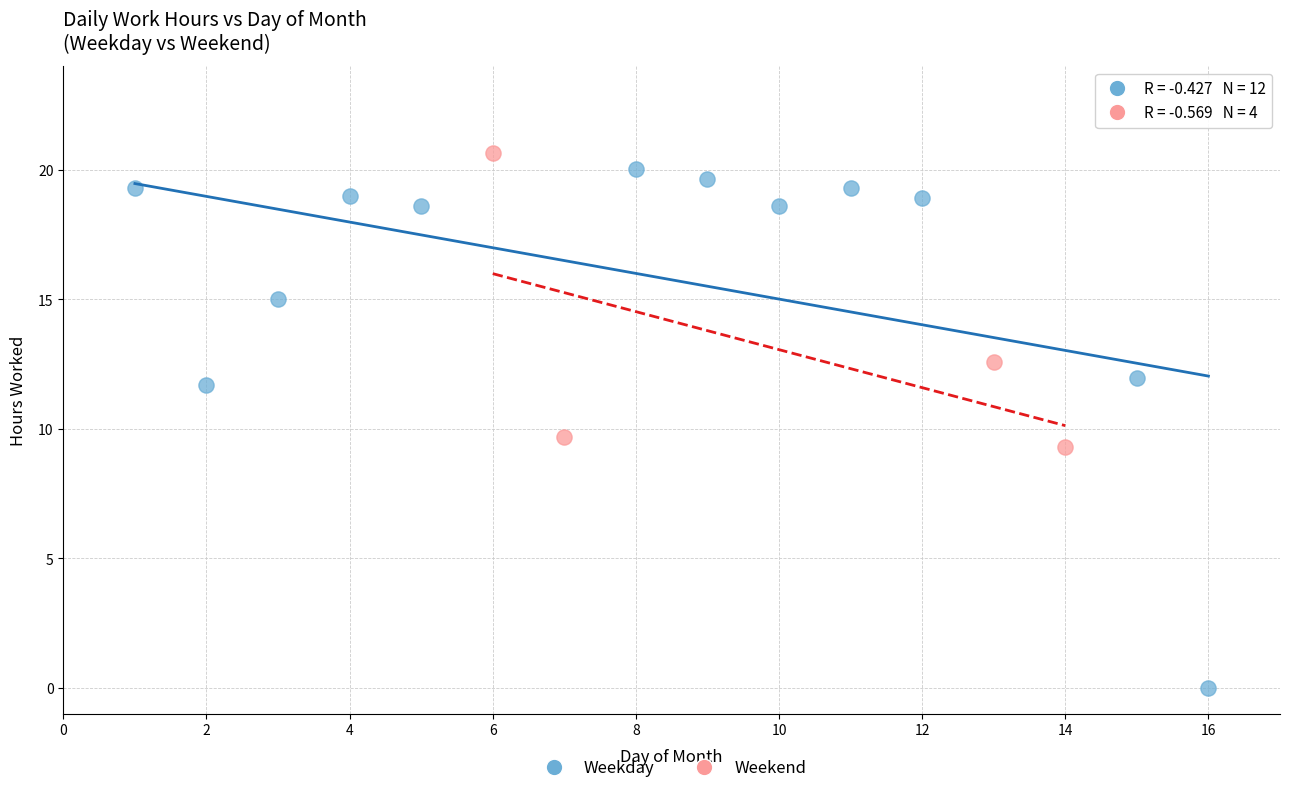

Which series has the largest Y range (max minus min)?

Weekday